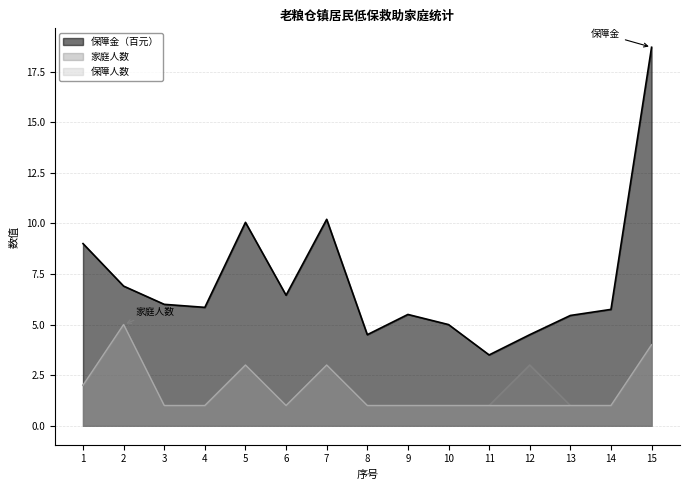

Rank the series at 7 from highest to lowest value.

保障金（元）, 家庭人数, 保障人数